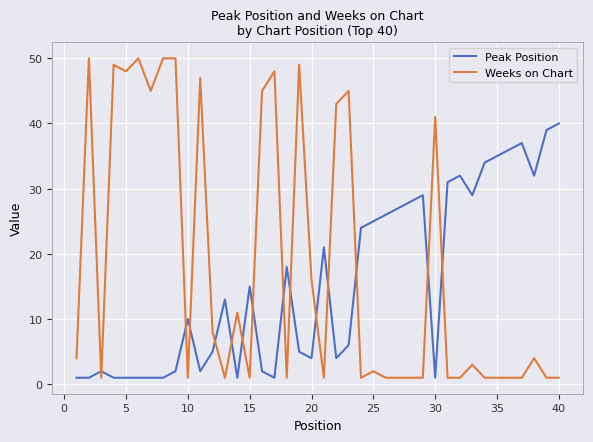

Rank the series by their average value, from highest to lowest.

Weeks on Chart, Peak Position